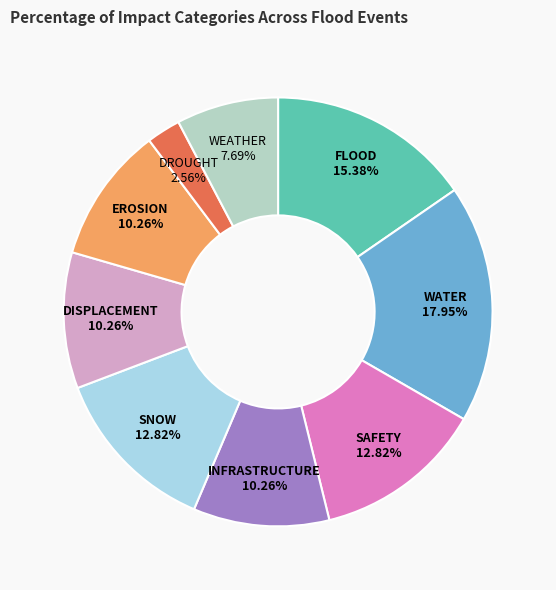

Approximately how many times larger is the value at DISPLACEMENT compared to SAFETY?

0.8